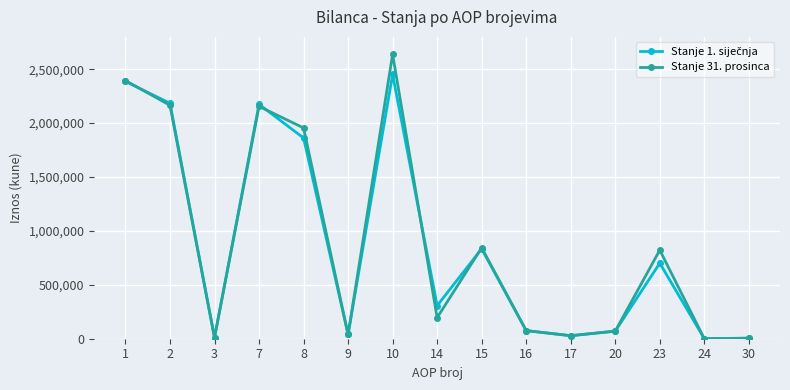

How many lines are shown in the chart?

2